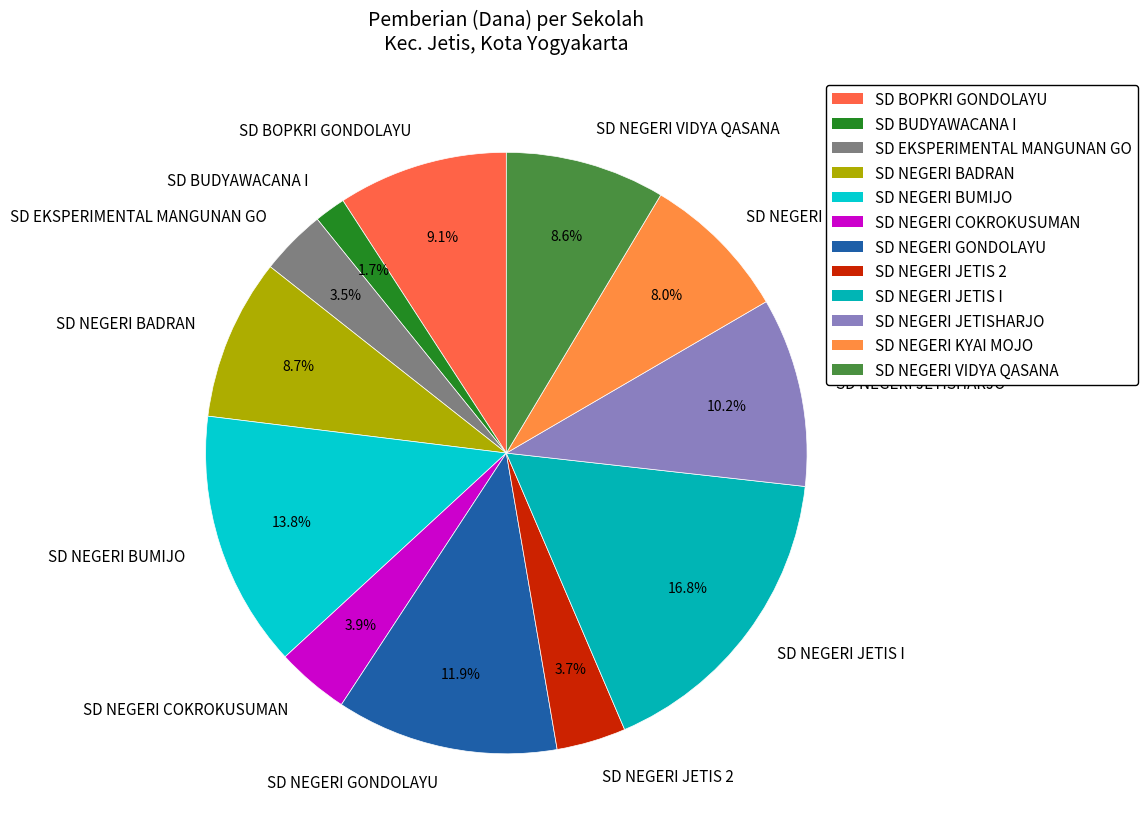

To the nearest percent, what percentage of the pie is SD NEGERI BADRAN?

9%